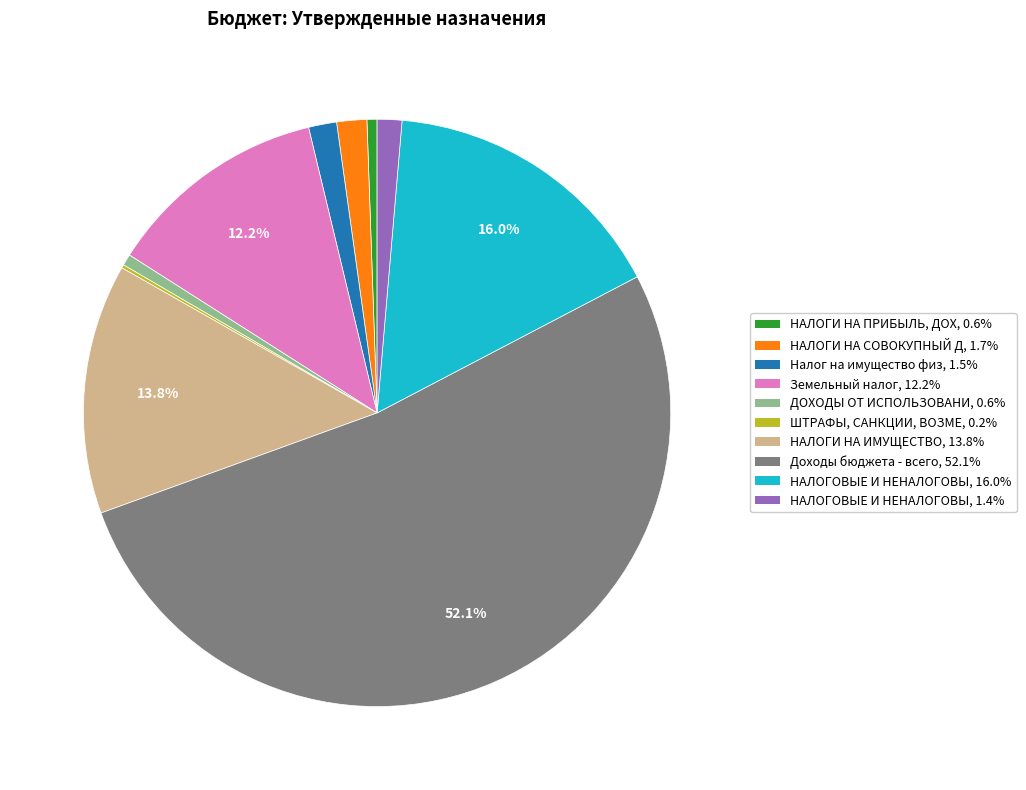

Is there a majority slice in this chart?

Yes